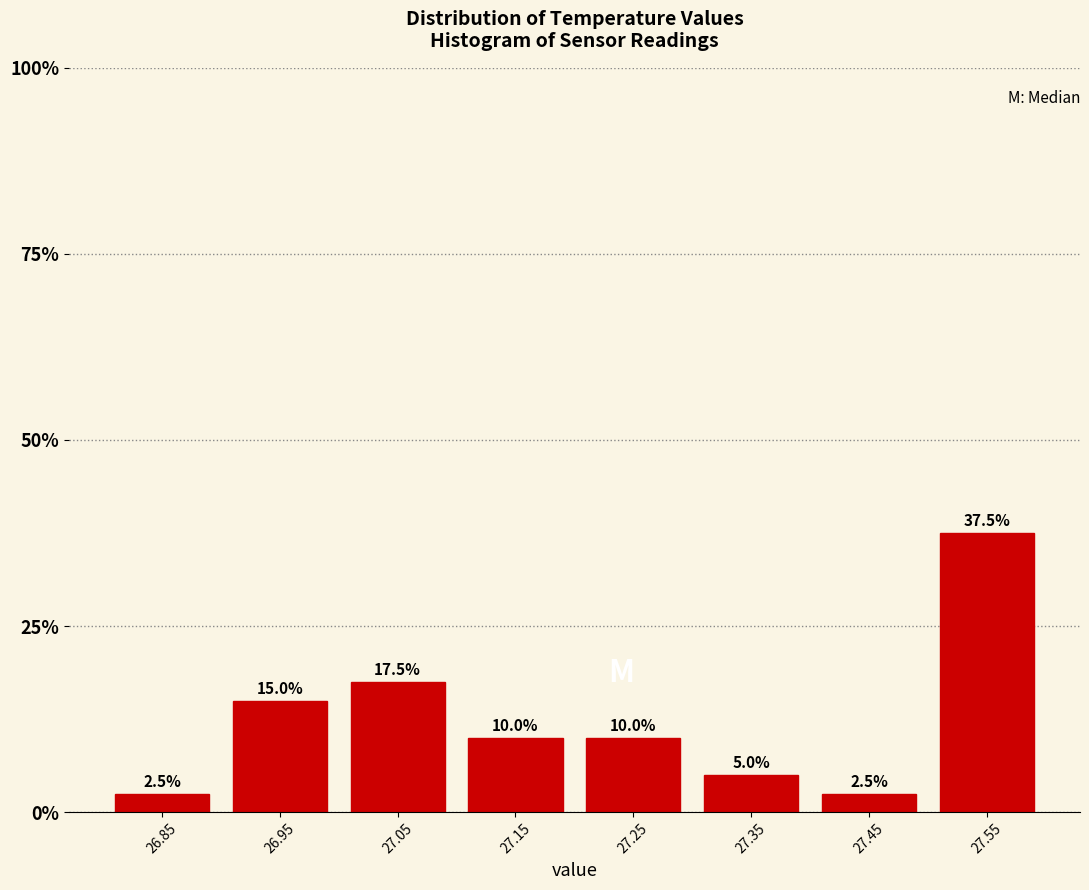

What is the height of the bar covering 26.9 to 27.0 on the x-axis?

15.0